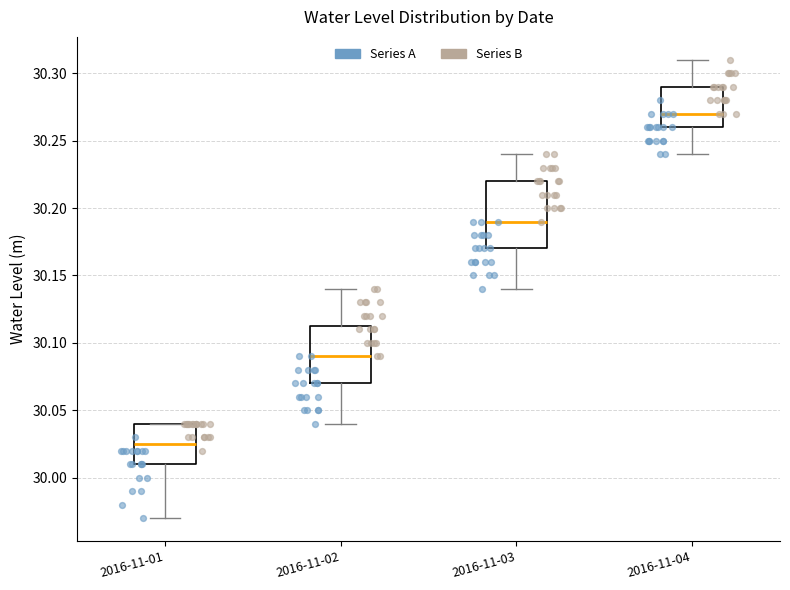

Reading left to right, transcribe this box plot: for each box, give where its median line is, the range the box spans, and where its two whiskers end, as read against the y-axis. The values are not printed on the chart, so give them approximately, as read against the axis.

2016-11-01: median 30.025, box 30.010 to 30.040, whiskers 29.970 to 30.040
2016-11-02: median 30.090, box 30.070 to 30.115, whiskers 30.040 to 30.140
2016-11-03: median 30.190, box 30.170 to 30.220, whiskers 30.140 to 30.240
2016-11-04: median 30.270, box 30.260 to 30.290, whiskers 30.240 to 30.310